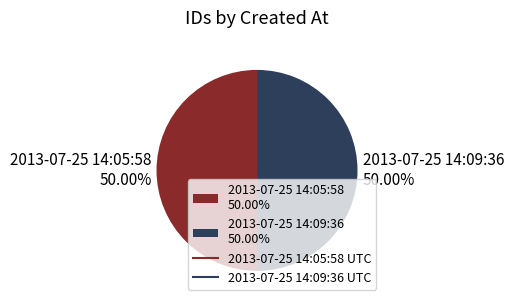

What is the ratio of the value at 2013-07-25 14:09:36 50.00% to the value at 2013-07-25 14:05:58 50.00%?

1.0